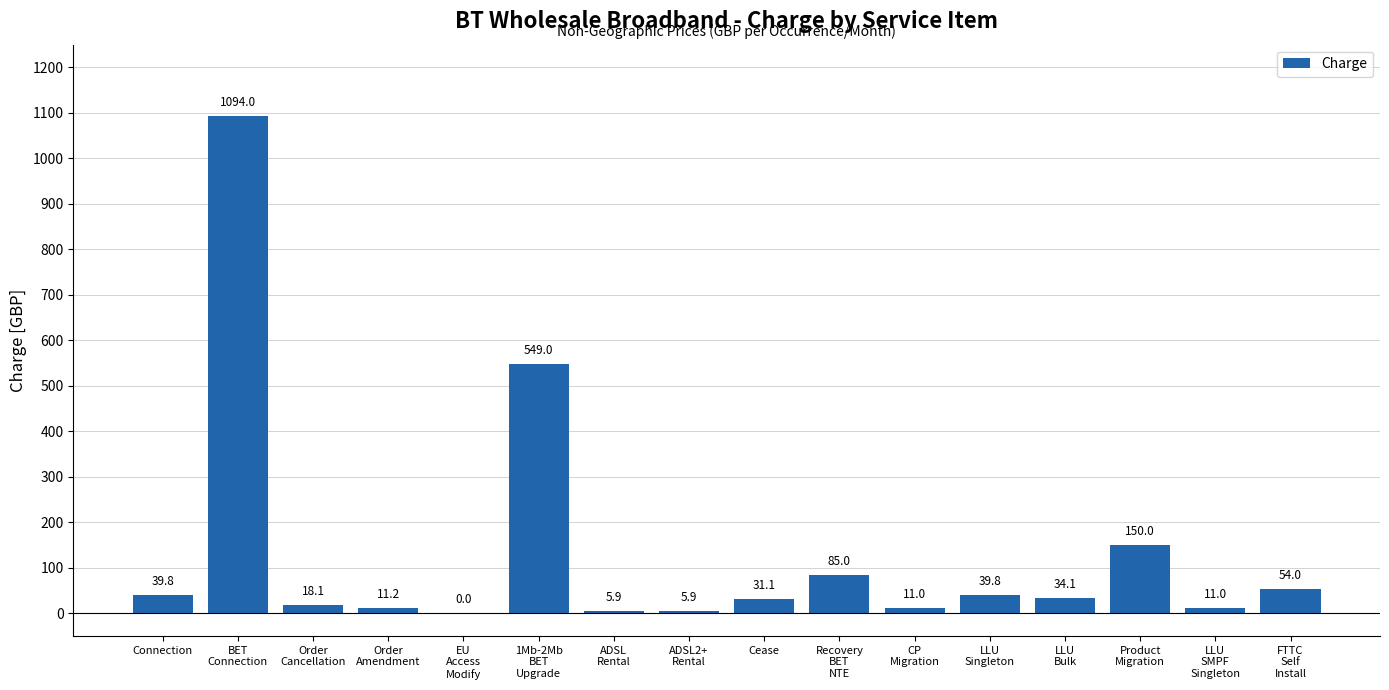

The value at Cease is 31.1. True or false?

True